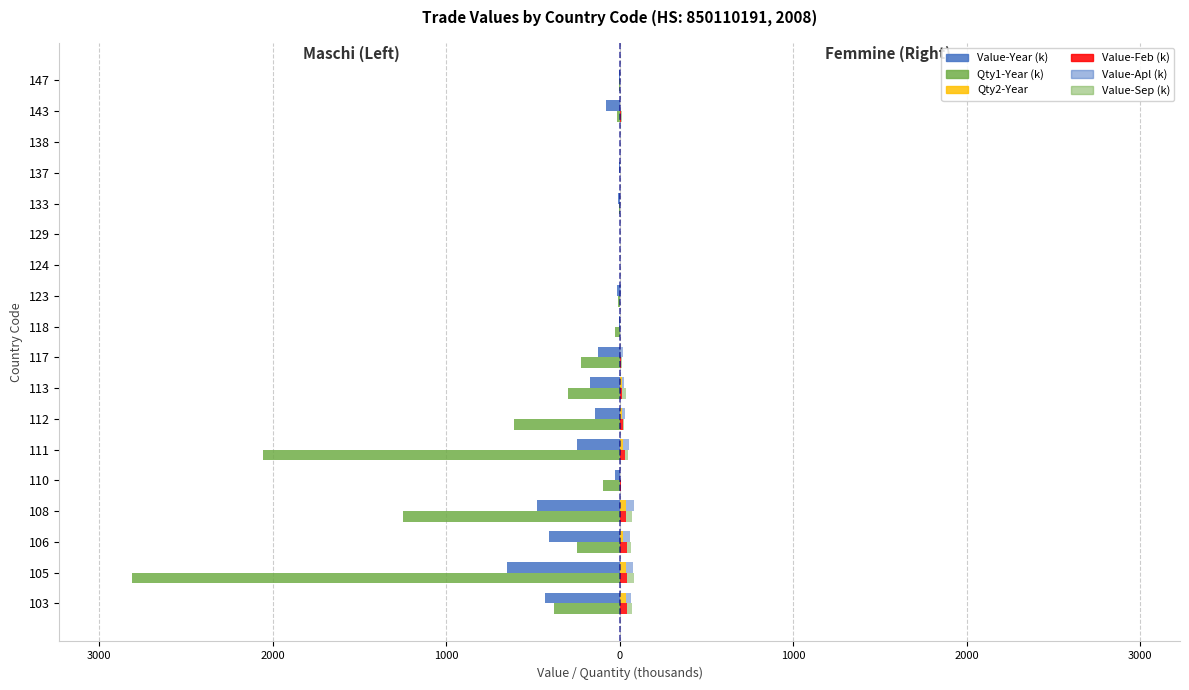

How many positive values does the Value-Apl (k) series have?

12